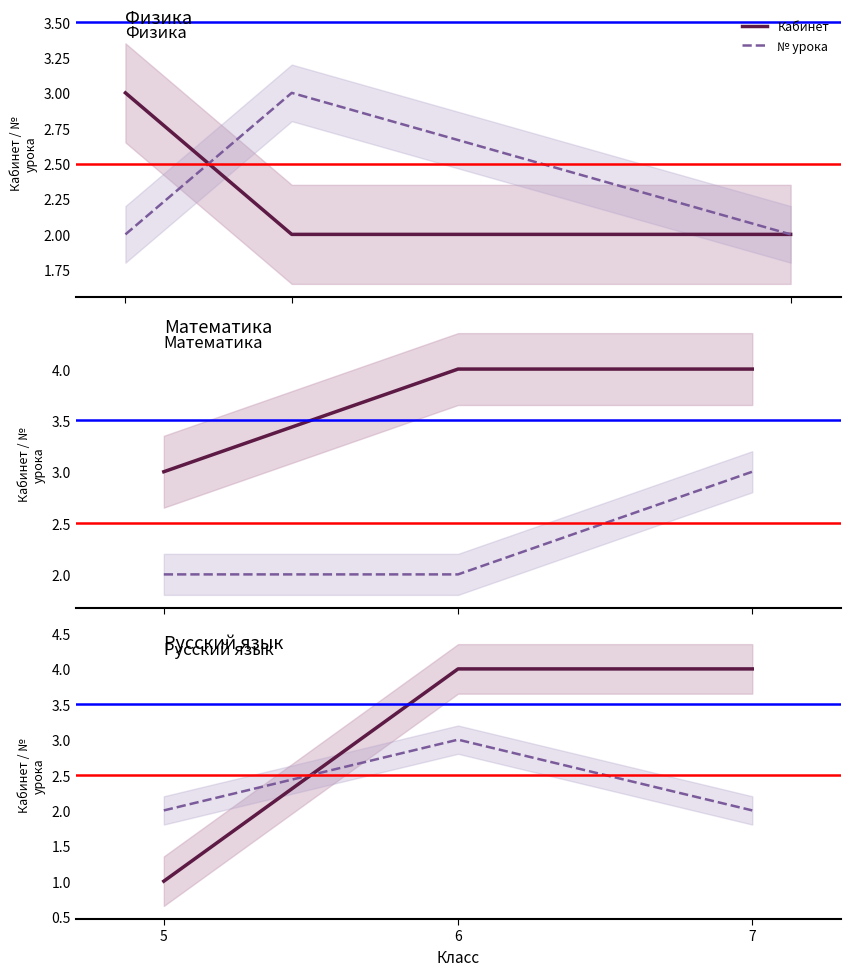

List the labels in order of № урока value, smallest first.

5, 7, 6